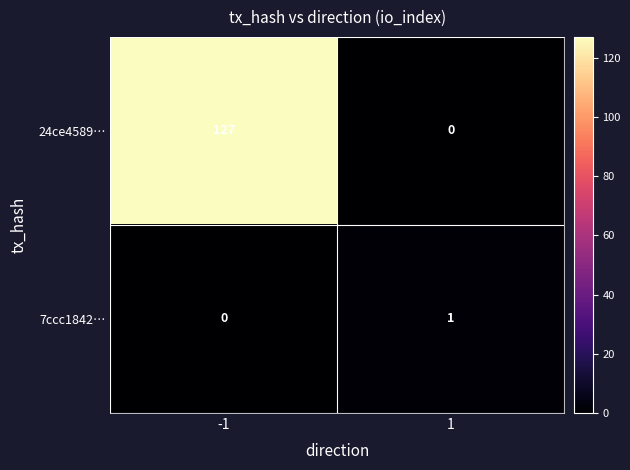

What is the spread (max minus min) of values at -1?

127